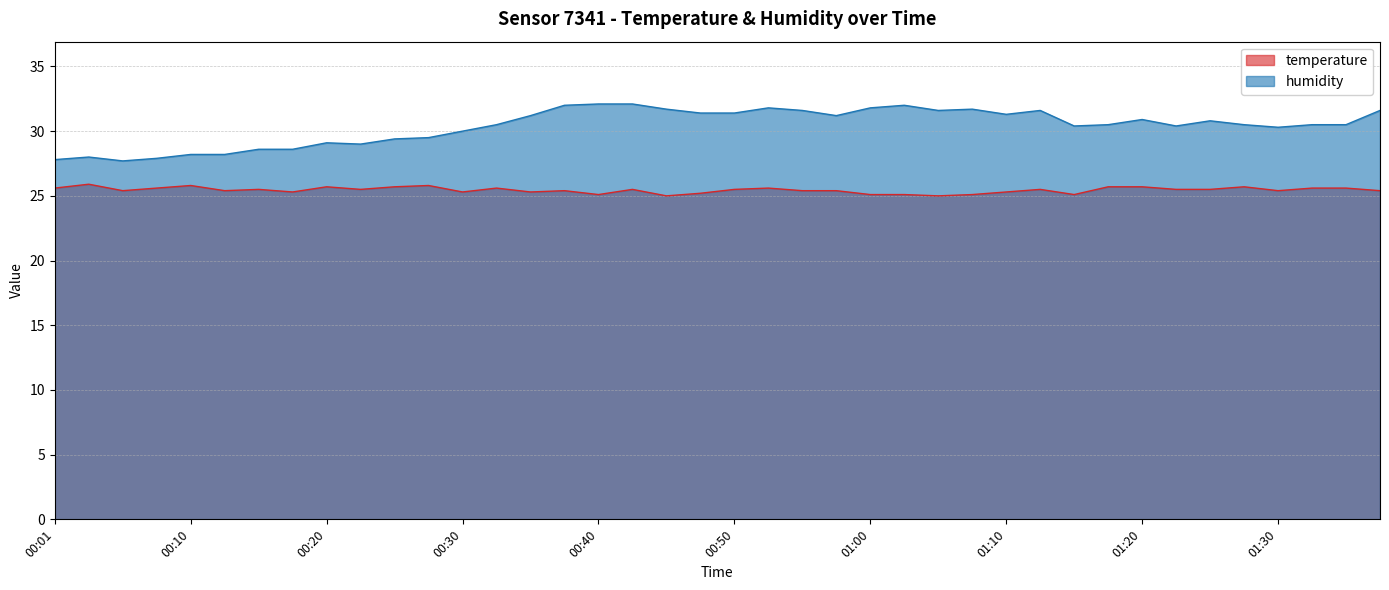

At 01:10, list the series in order from largest to smallest.

humidity, temperature